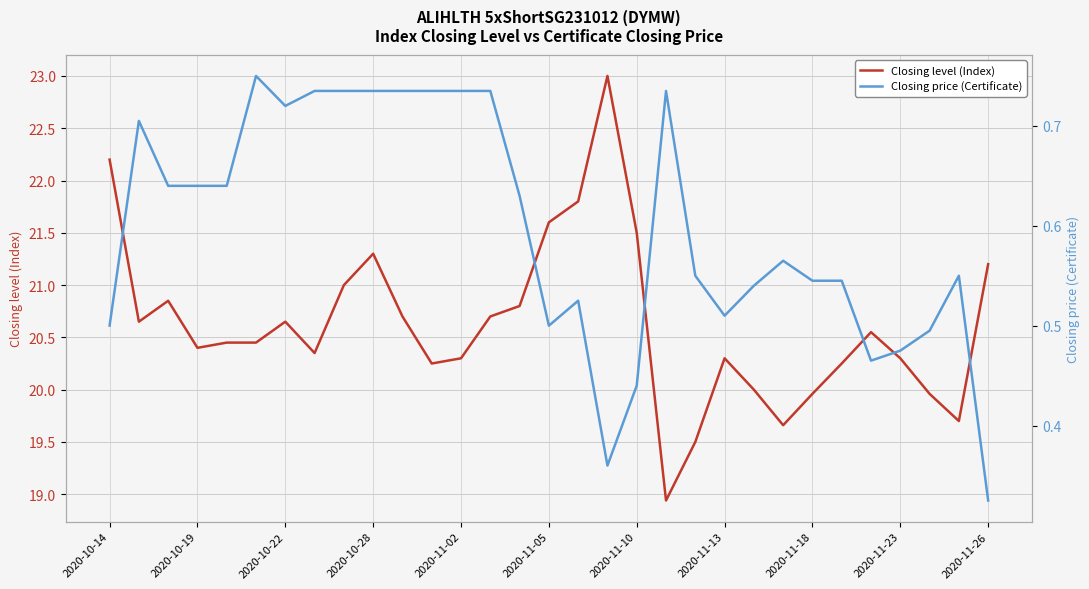

Is it true that Closing level (Index) equals 21.2 at 2020-11-26?

True